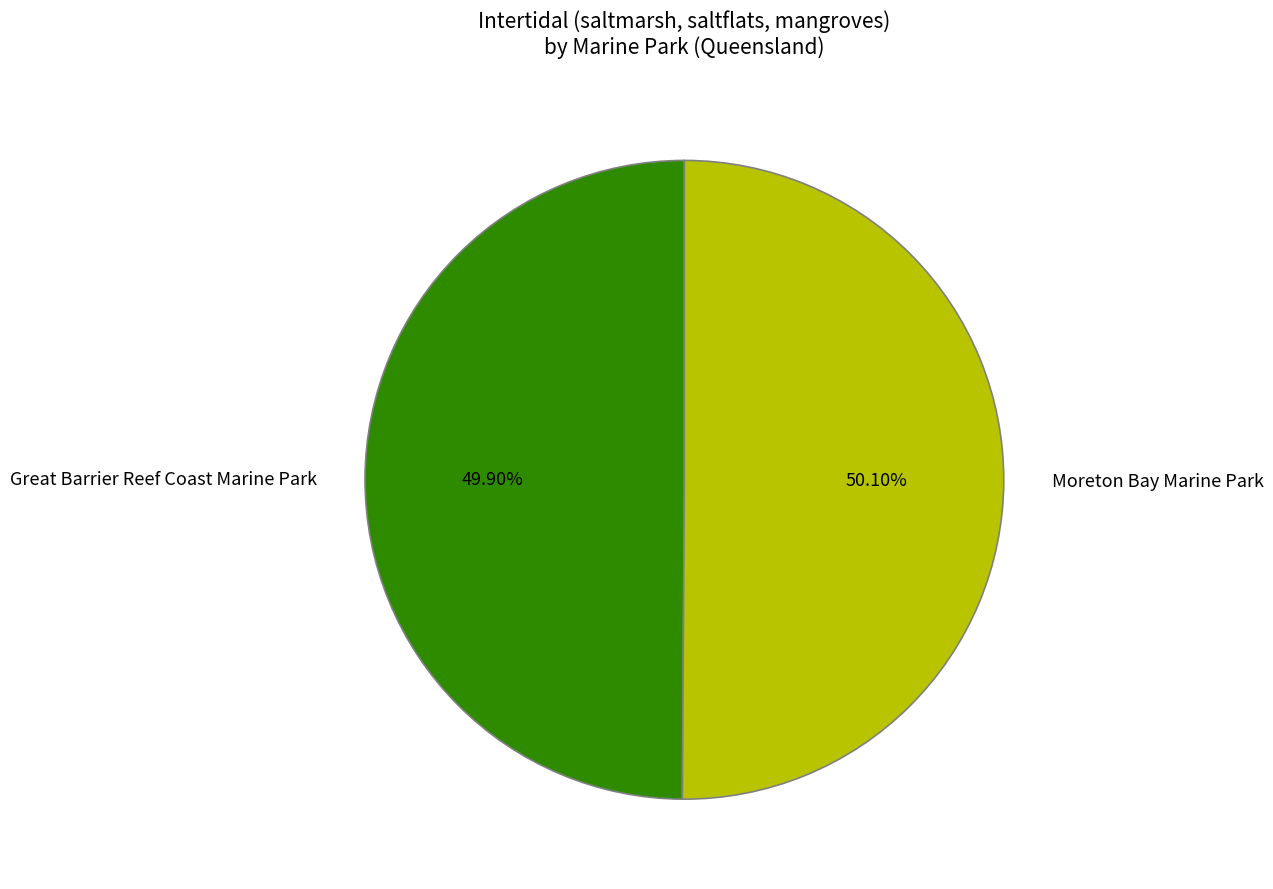

Approximately how many times larger is the value at Great Barrier Reef Coast Marine Park compared to Moreton Bay Marine Park?

1.0